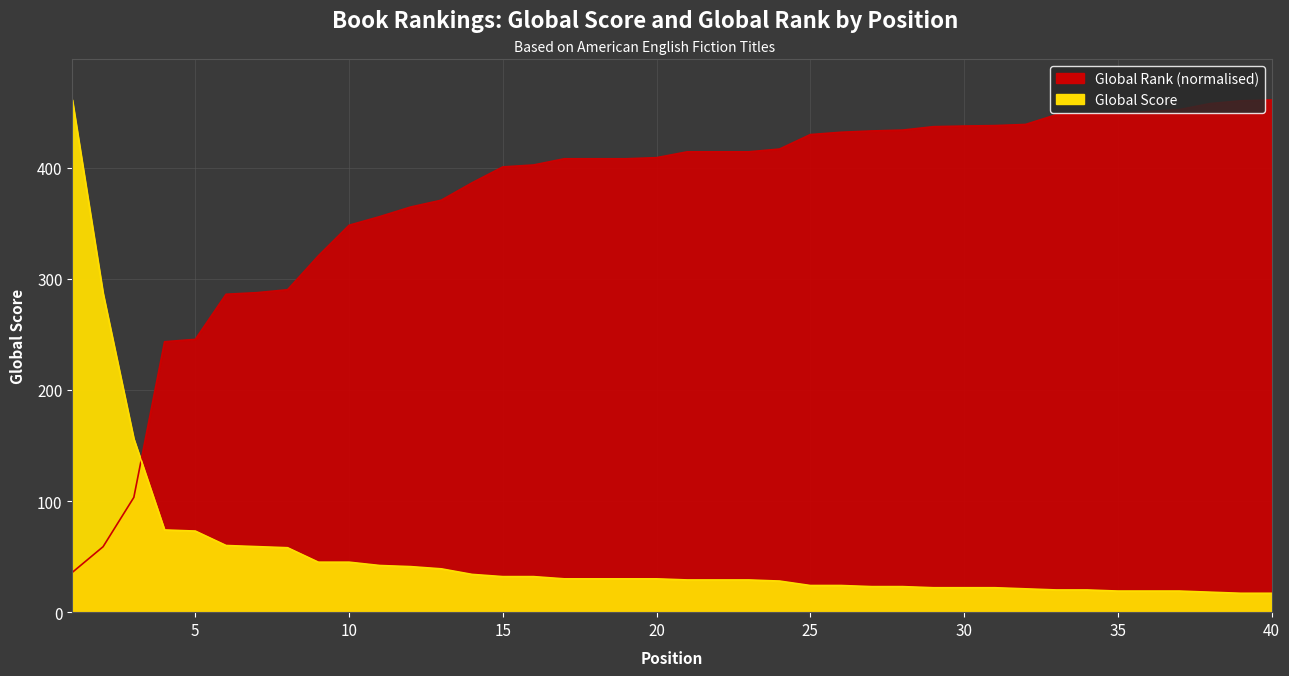

Read the Global Score value at 14.

34.0